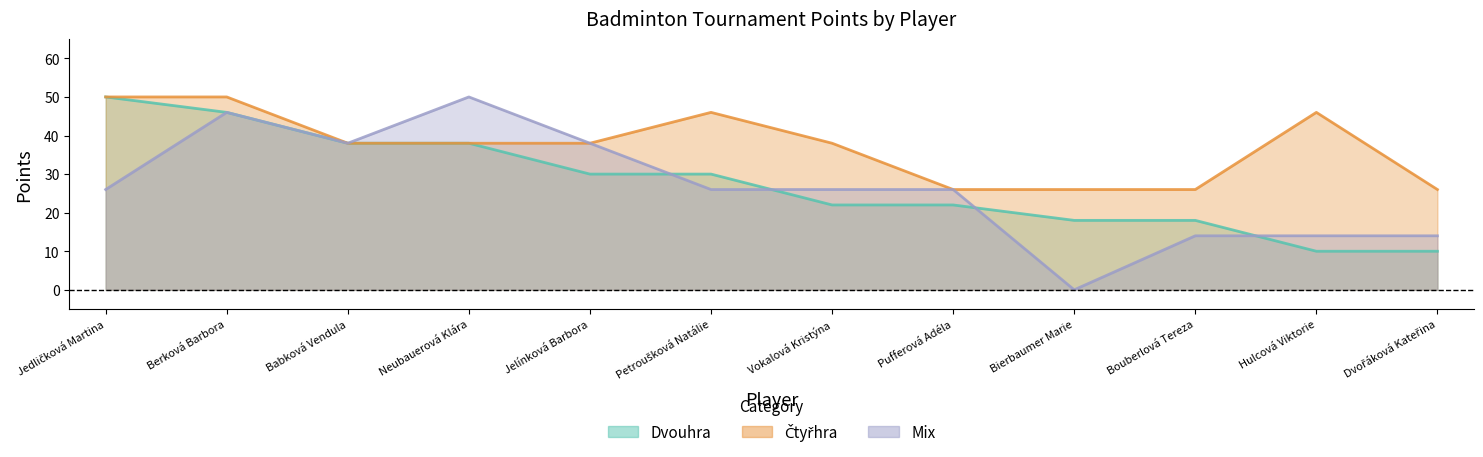

What is the approximate value of Čtyřhra at Berková Barbora, to the nearest 10?

50